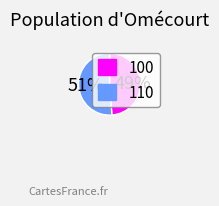

What is the smallest slice in the pie chart?

100